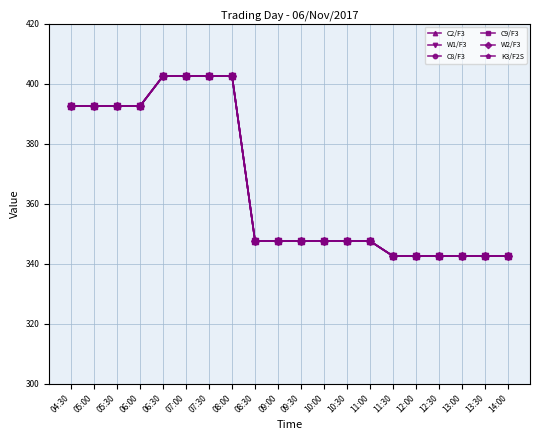

What is the label of the 8th point from the right?

10:30